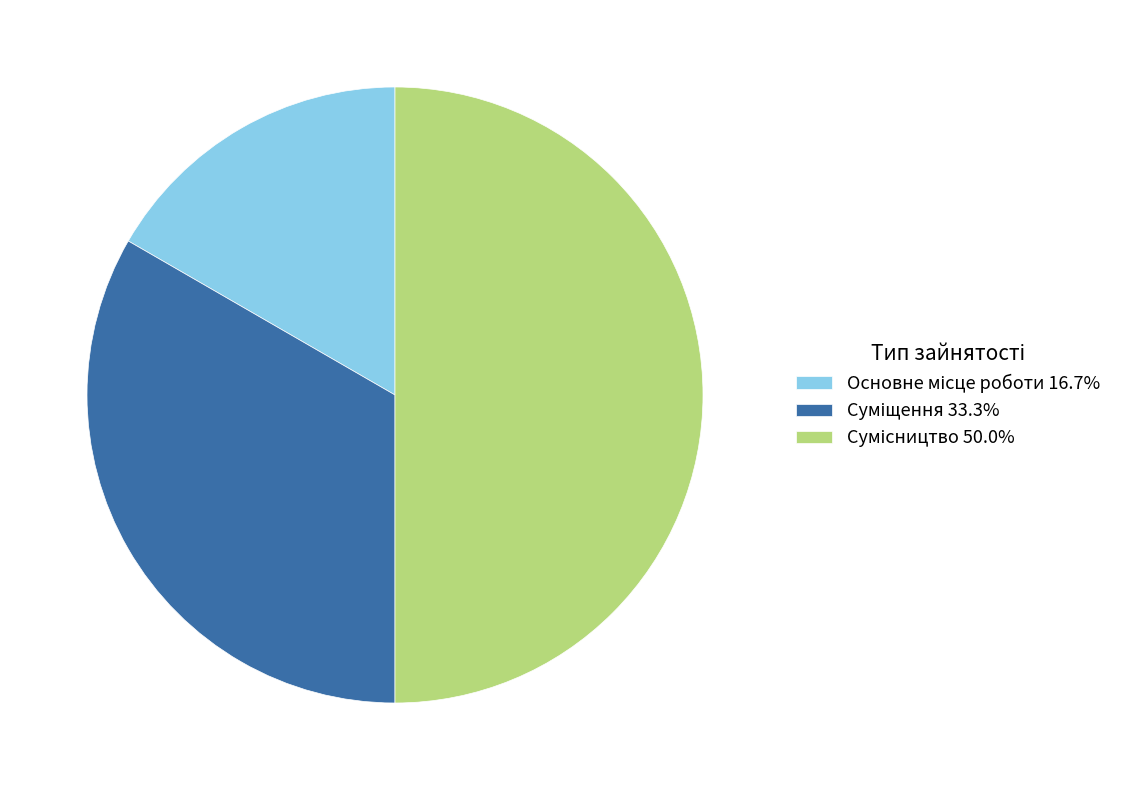

How many segments does this pie chart have?

3